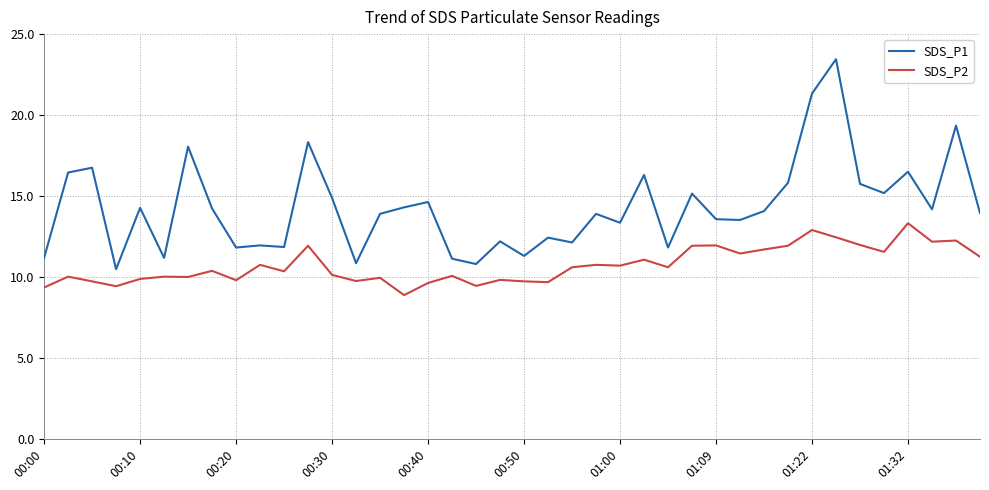

What are all the series names shown in the legend?

SDS_P1, SDS_P2